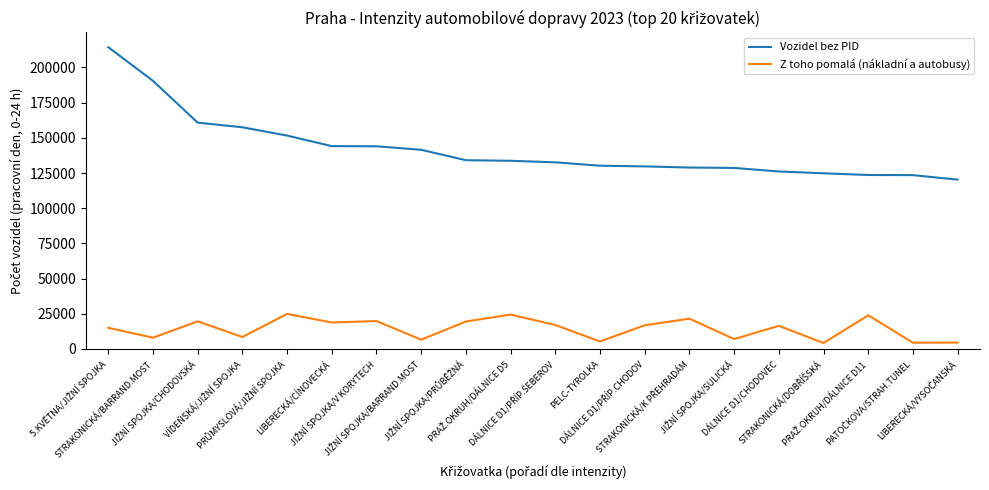

What is the difference between the maximum and minimum values in the Vozidel bez PID series?

94100